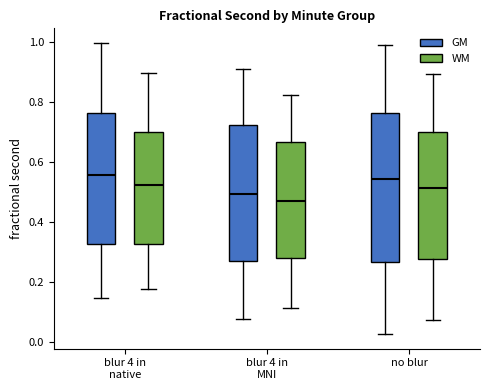

Reading left to right, read every box against the y-axis: the position of its median line, the range the box covers, and the ends of its whiskers. The values are not printed on the chart, so give them approximately, as read against the axis.

blur 4 in native (GM): median 0.56, box 0.32 to 0.76, whiskers 0.14 to 1.00
blur 4 in native (WM): median 0.52, box 0.32 to 0.70, whiskers 0.18 to 0.90
blur 4 in MNI (GM): median 0.50, box 0.26 to 0.72, whiskers 0.08 to 0.90
blur 4 in MNI (WM): median 0.46, box 0.28 to 0.66, whiskers 0.12 to 0.82
no blur (GM): median 0.54, box 0.26 to 0.76, whiskers 0.02 to 1.00
no blur (WM): median 0.52, box 0.28 to 0.70, whiskers 0.08 to 0.90